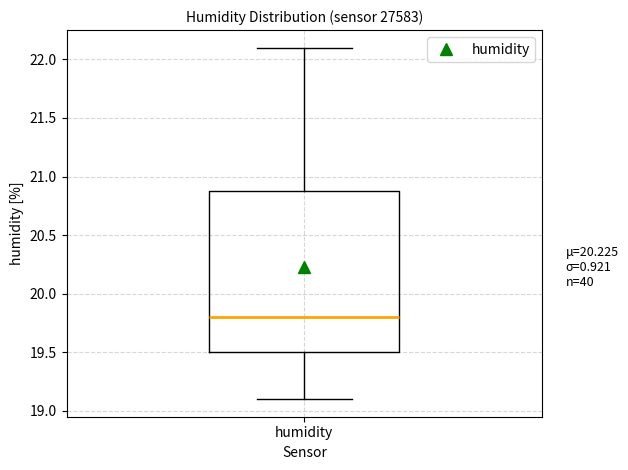

Transcribe this box plot: give where the median line is, the range the box spans, and where the two whiskers end, as read against the y-axis. The values are not printed on the chart, so give them approximately, as read against the axis.

median 19.8, box 19.5 to 20.9, whiskers 19.1 to 22.1